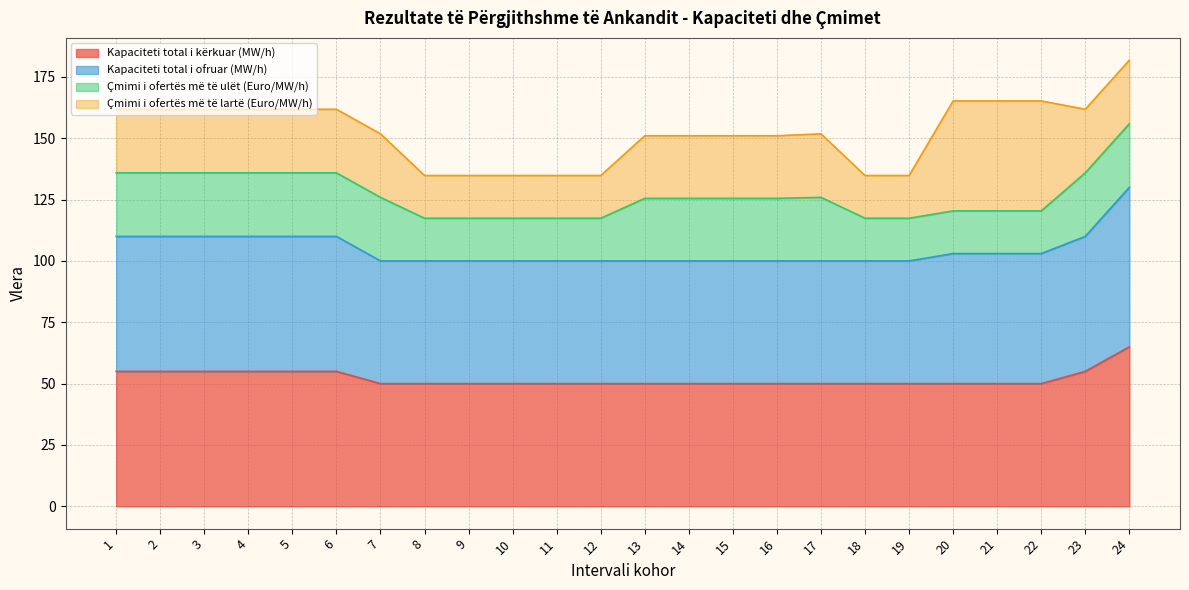

How many Kapaciteti total i ofruar (MW/h) values are between 100 and 110?

23